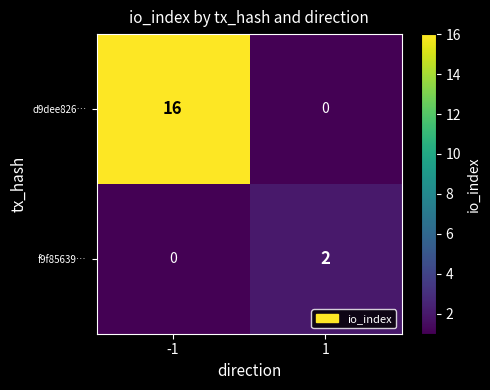

How many distinct data groups are displayed?

2